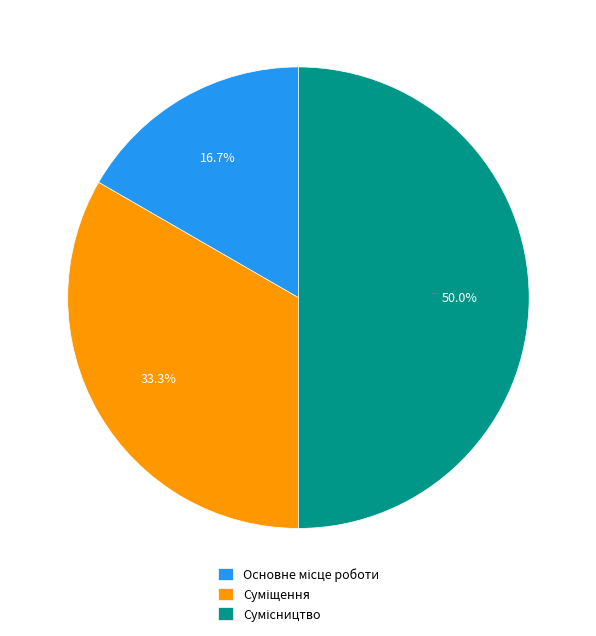

Count the number of slices in the pie.

3